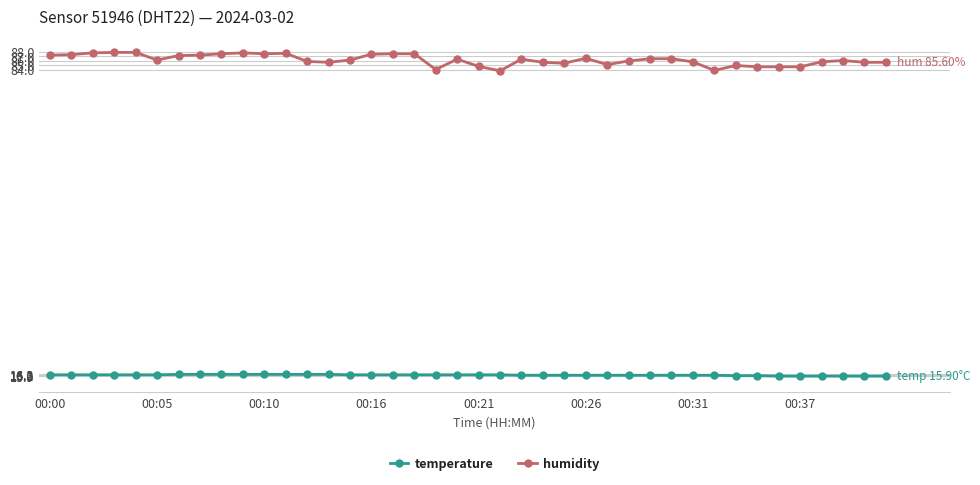

What is the difference between the maximum and minimum values in the humidity series?

4.1